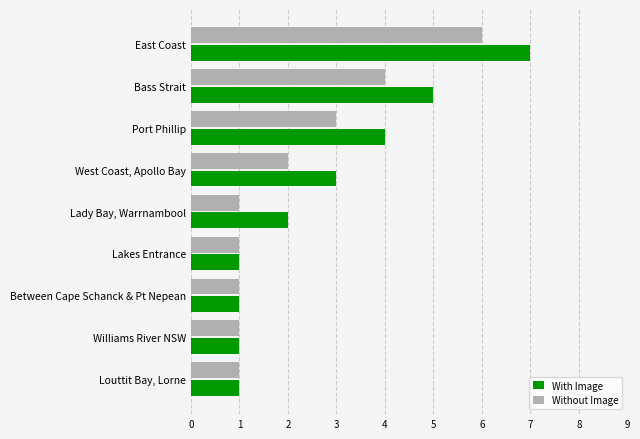

Which series has the largest range (max minus min)?

With Image